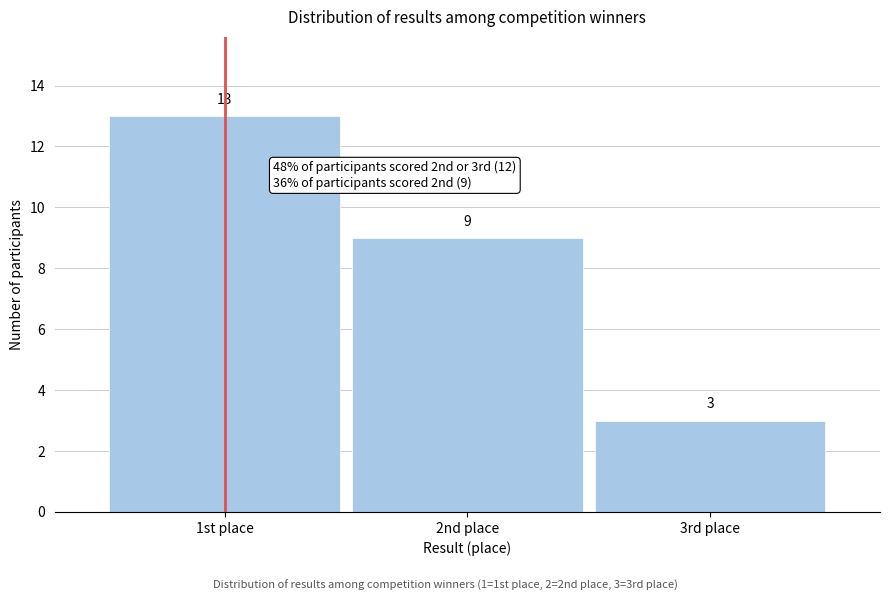

Reading right to left, extract all data points from this chart.

3rd place=3	2nd place=9	1st place=13